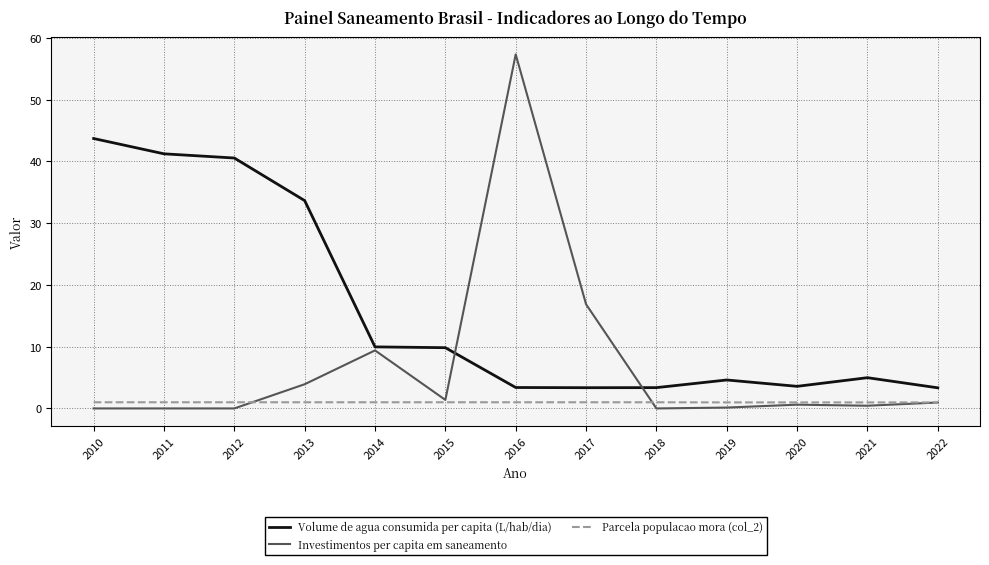

What is the highest value of the Investimentos per capita em saneamento series?

57.4